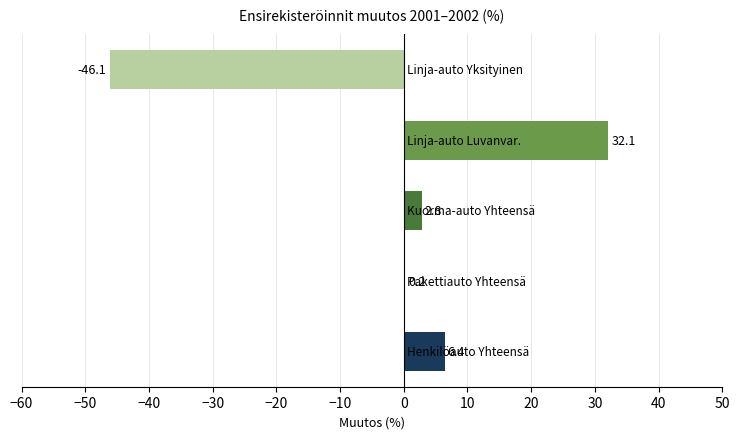

What is the greatest value displayed?

32.1